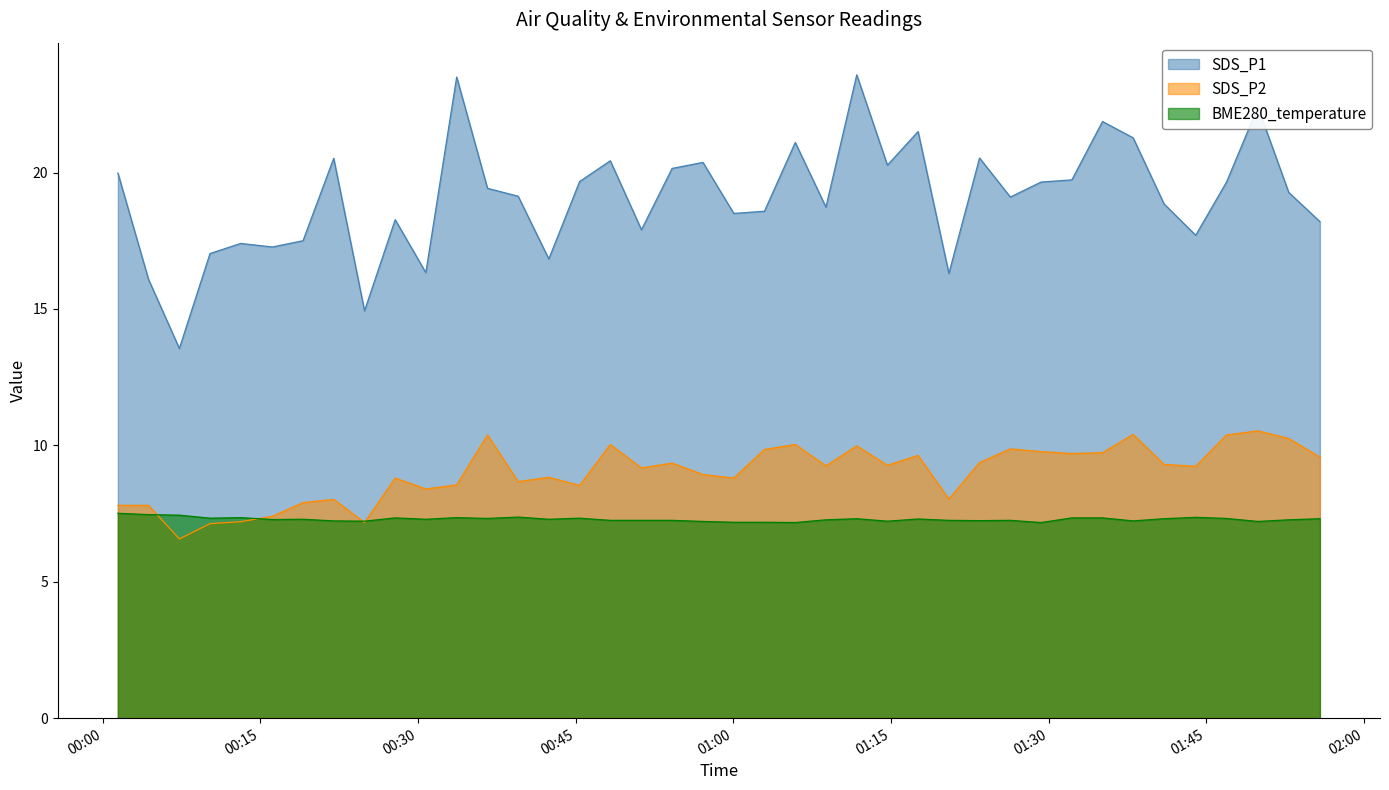

Which series has the largest range (max minus min)?

SDS_P1